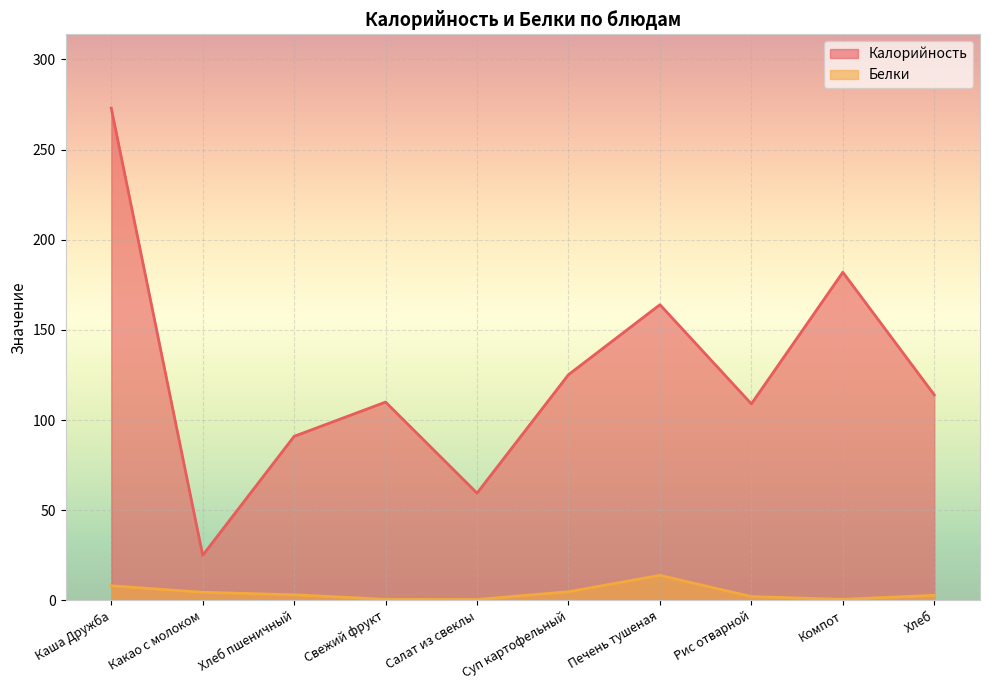

At which label does Белки reach its peak?

Печень тушеная